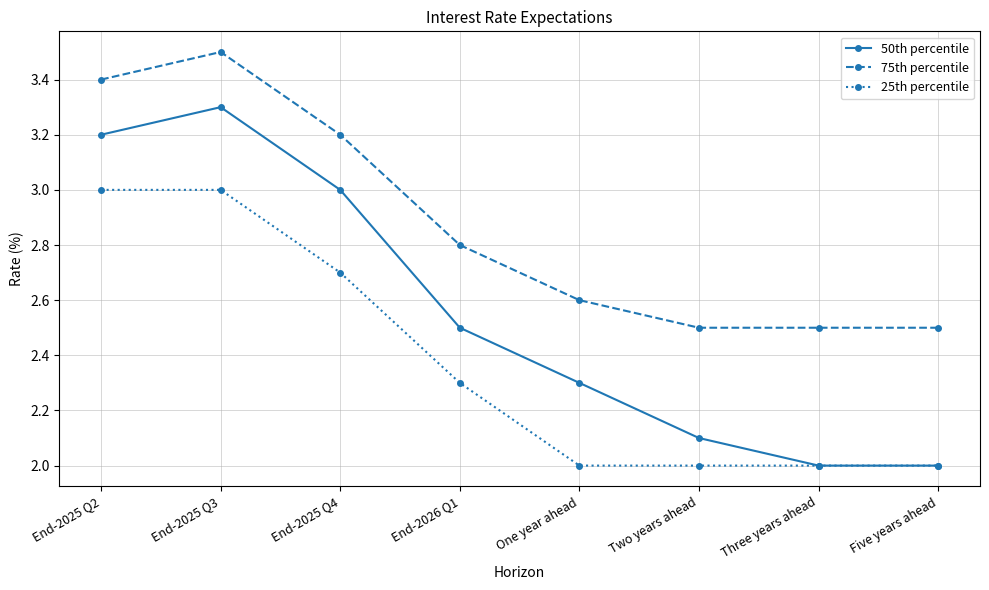

What is the sum of all 50th percentile values?

20.4